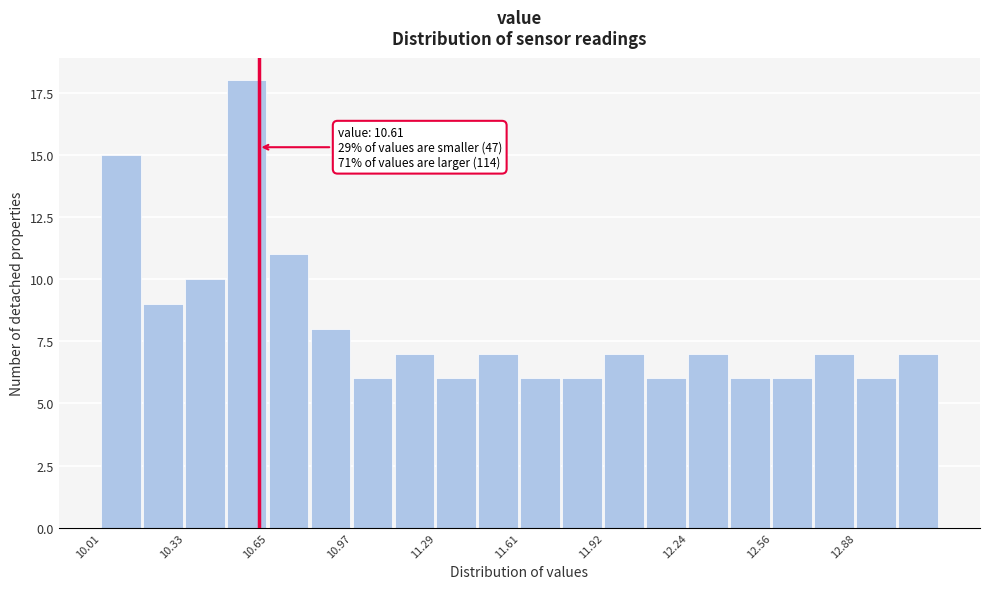

Around what value on the x-axis is the tallest bar? Give the approximate position of its centre, as read against the axis.

10.55